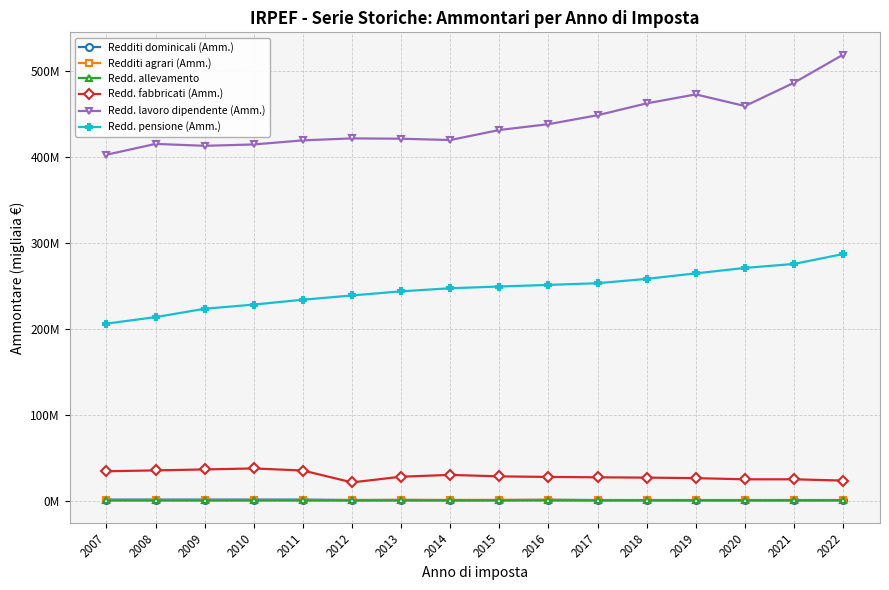

True or false: Redd. pensione (Amm.) and Redd. fabbricati (Amm.) cross at least once.

False